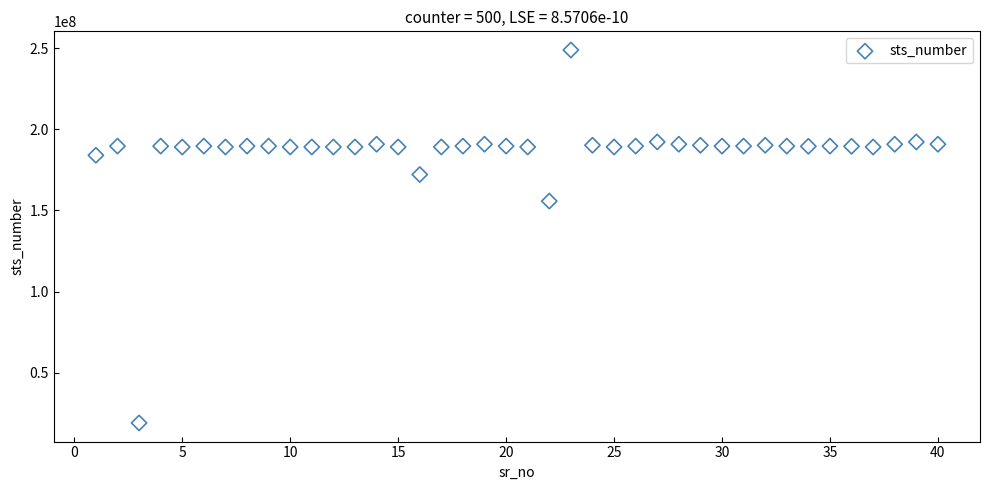

What Y value in the scatter plot is closest to 133946655?

155731978